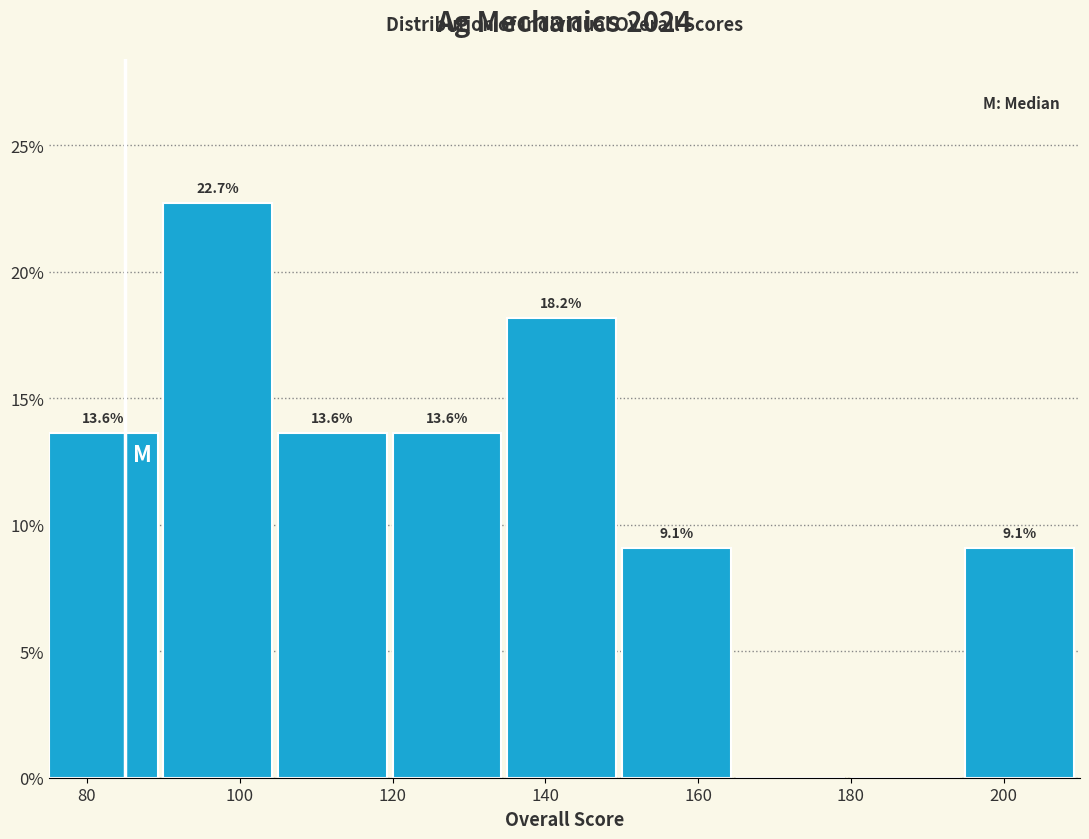

Which range on the x-axis has the tallest bar?

90 to 105